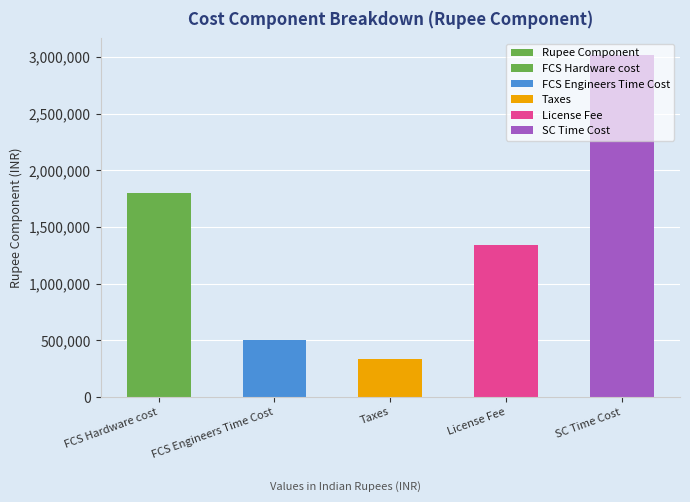

The value at FCS Hardware cost is 1800000. True or false?

True